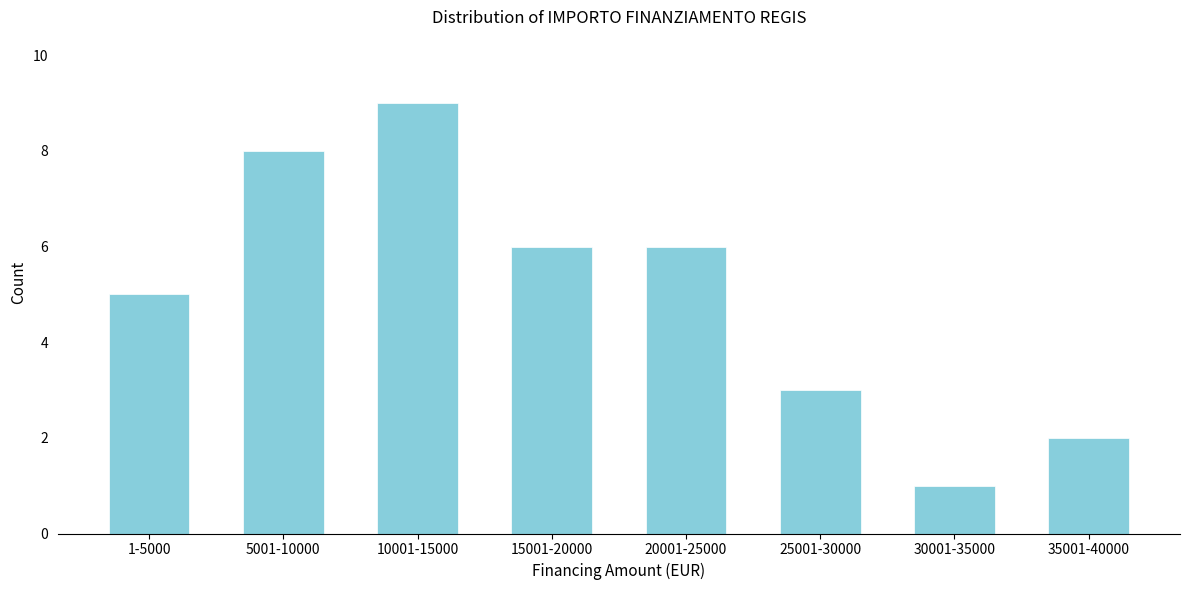

Reading left to right, transcribe all the data shown in this chart.

1-5000=5	5001-10000=8	10001-15000=9	15001-20000=6	20001-25000=6	25001-30000=3	30001-35000=1	35001-40000=2